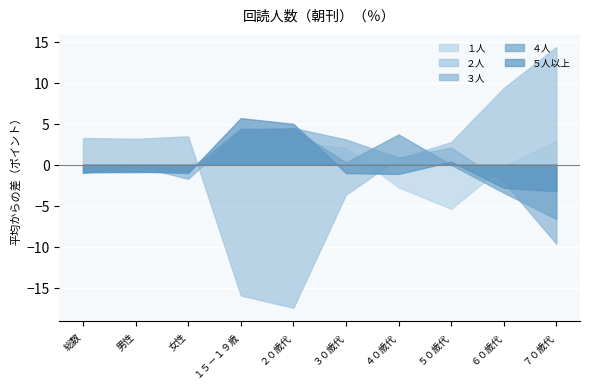

True or false: ５人以上 has more than 1 interior local peaks.

True